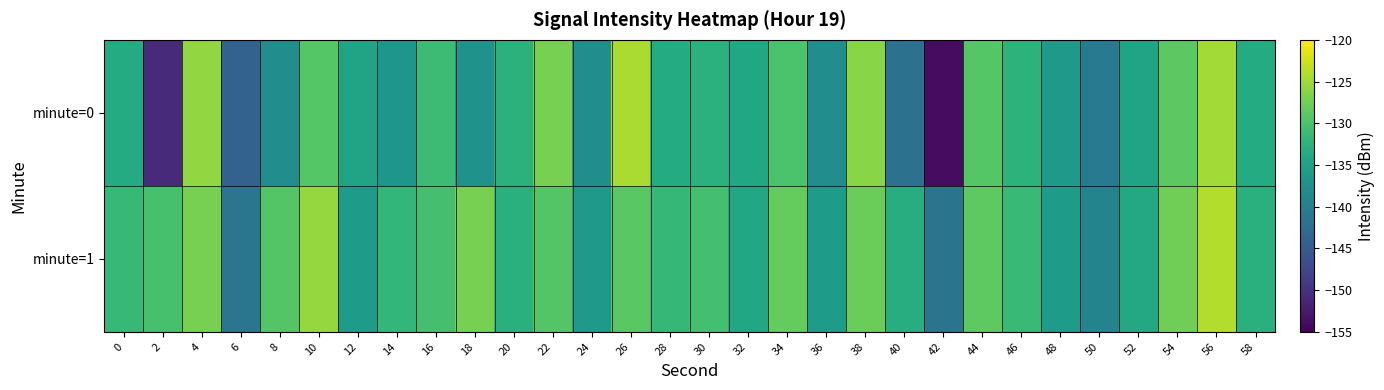

Which series has the largest total across all categories?

minute=1